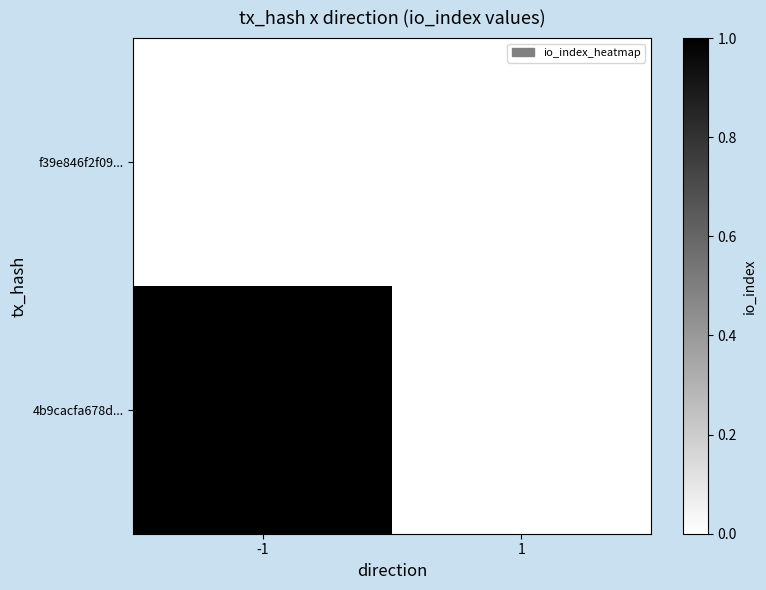

Reading right to left, transcribe all the data shown in this chart.

f39e846f2f09...: 1=0	-1=0
4b9cacfa678d...: 1=0	-1=1